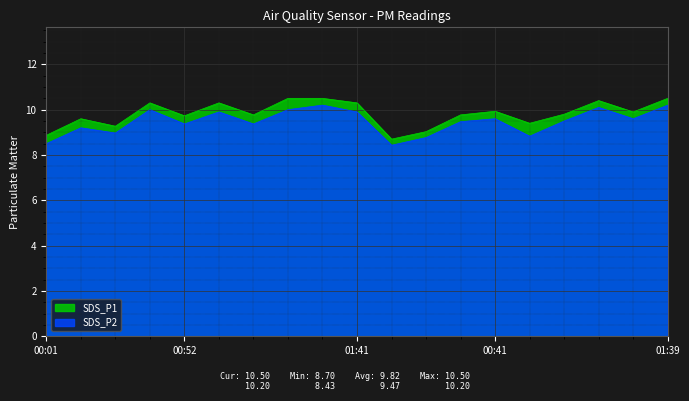

What is the label of the 19th point from the left?

01:39